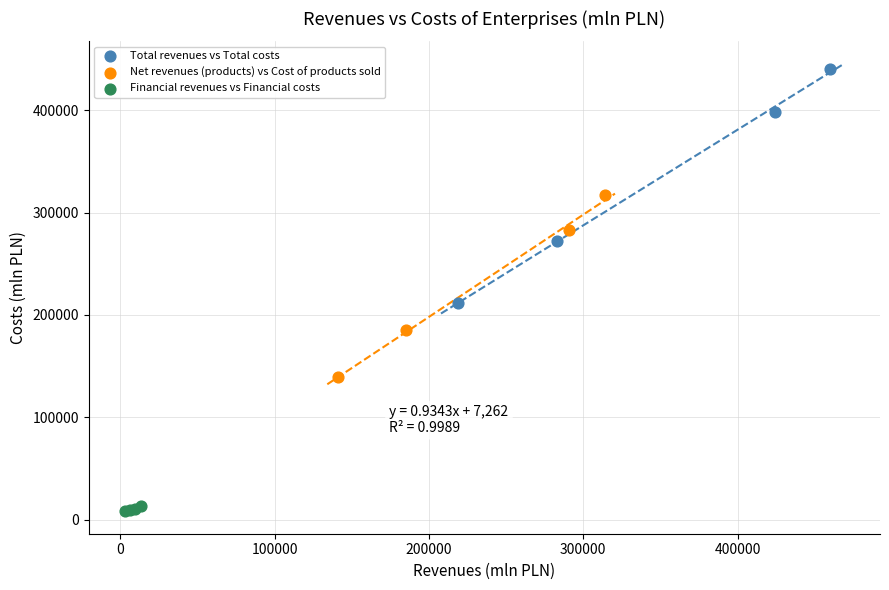

What are all the series names shown in the legend?

Total revenues vs Total costs, Net revenues (products) vs Cost of products sold, Financial revenues vs Financial costs